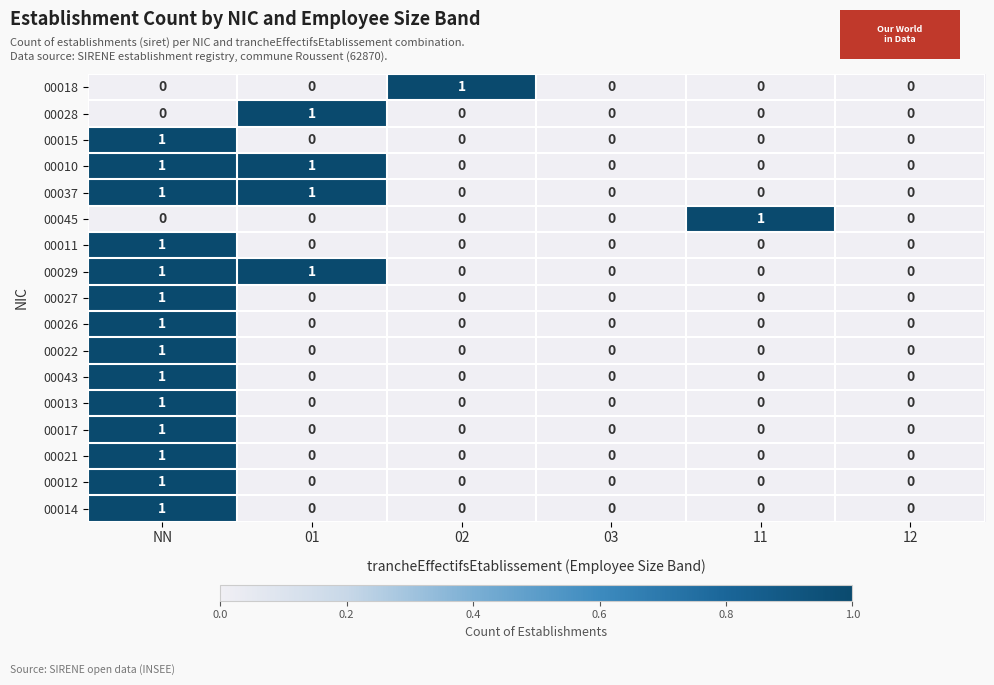

Which series changed the most between 11 and 12?

00045